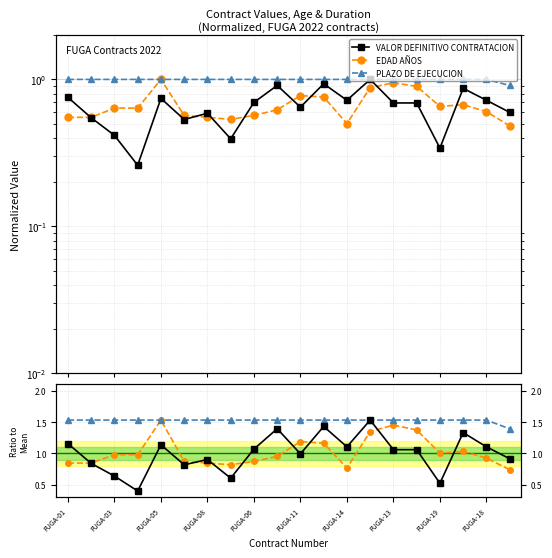

Reading left to right, extract all data points from this chart.

VALOR DEFINITIVO CONTRATACION: 1.2	0.8	0.6	0.4	1.1	0.8	0.9	0.6	1.1	1.4	1.0	1.4	1.1	1.5	1.1	1.1	0.5	1.3	1.1	0.9
EDAD AÑOS: 0.8	0.8	1.0	1.0	1.5	0.9	0.8	0.8	0.9	1.0	1.2	1.2	0.8	1.3	1.5	1.4	1.0	1.0	0.9	0.7
PLAZO DE EJECUCION: 1.5	1.5	1.5	1.5	1.5	1.5	1.5	1.5	1.5	1.5	1.5	1.5	1.5	1.5	1.5	1.5	1.5	1.5	1.5	1.4